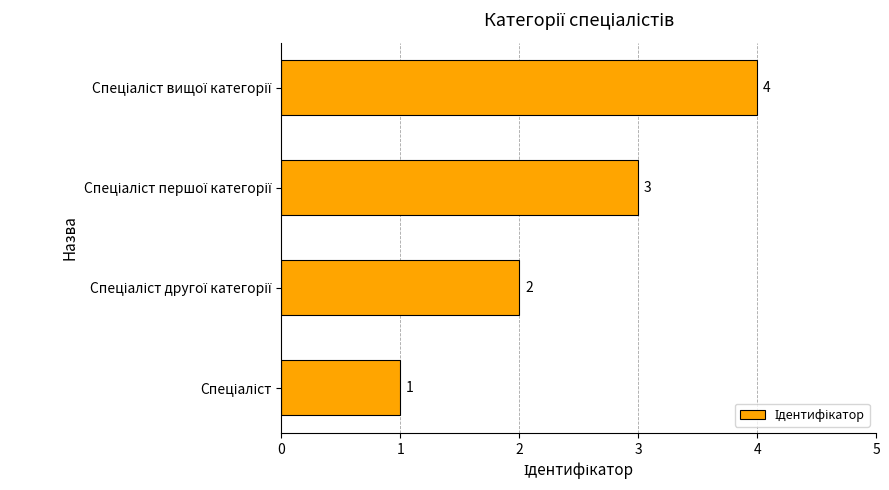

What is the smallest value displayed?

1